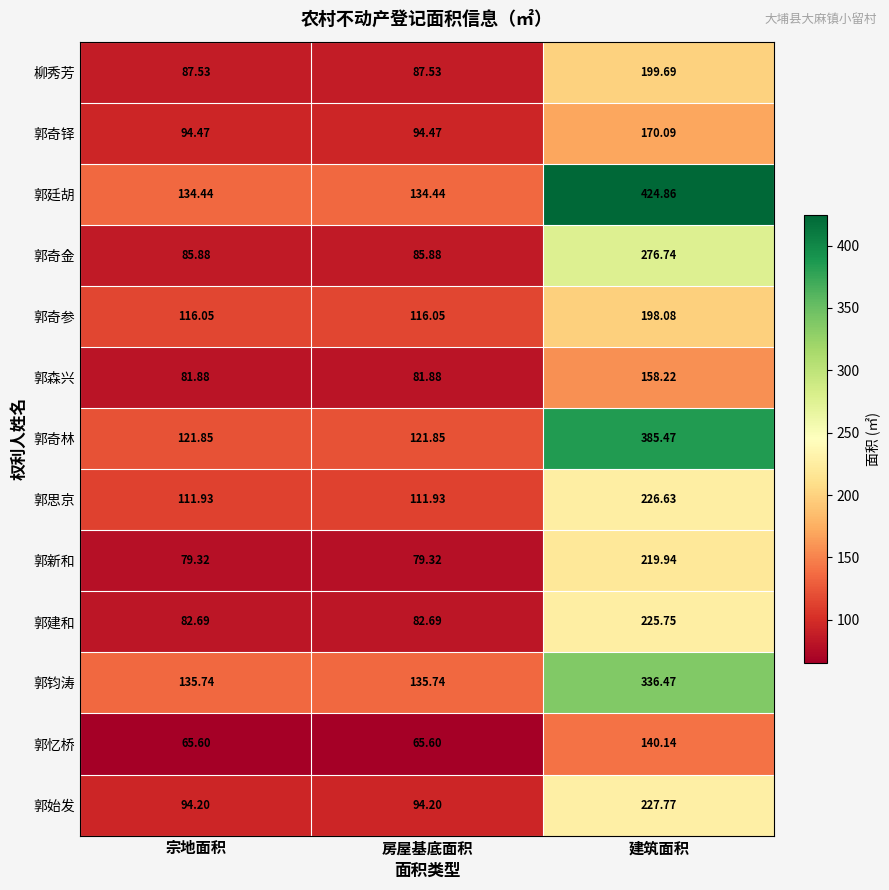

At how many categories does at least one series exceed 212?

1